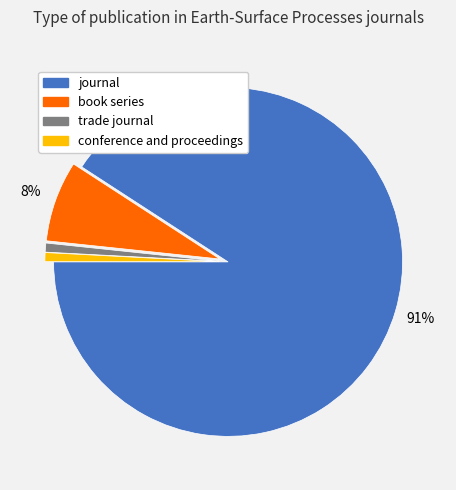

Count the number of slices in the pie.

4